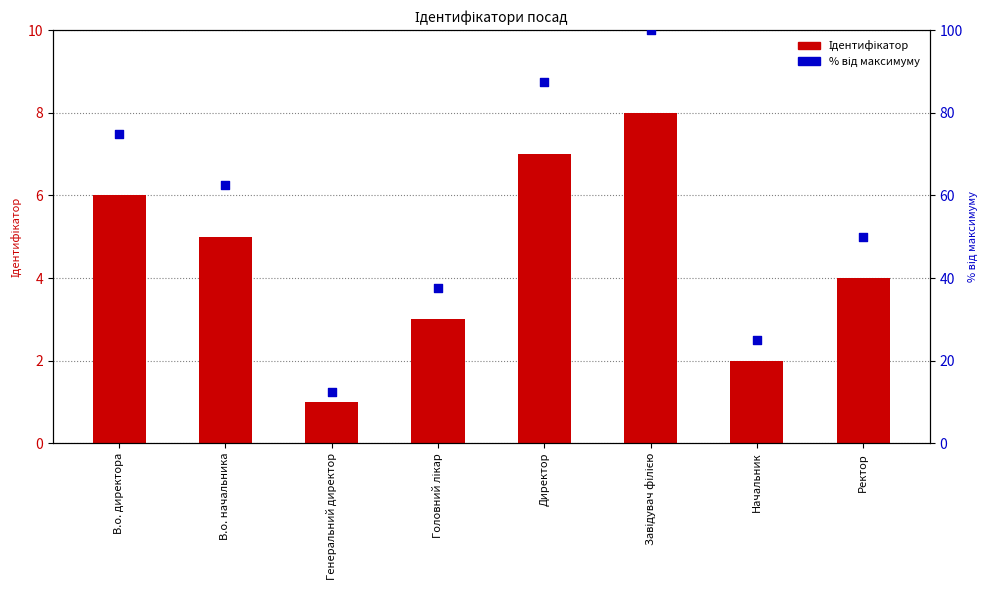

At how many categories does at least one series exceed 33?

6